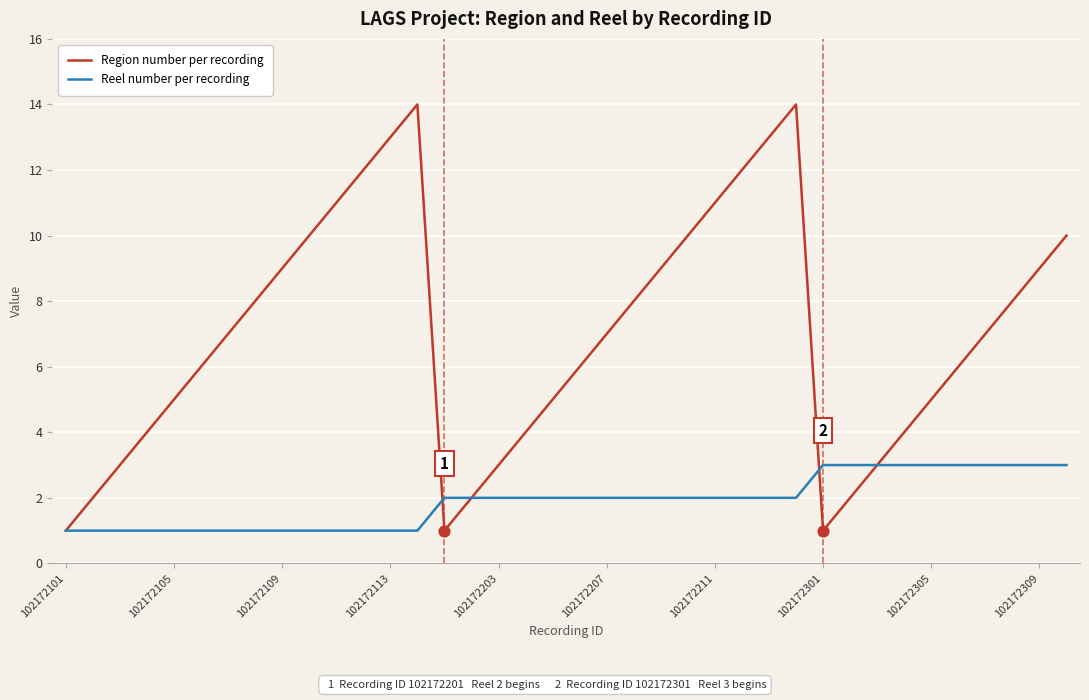

What is the maximum value shown in the chart?

14